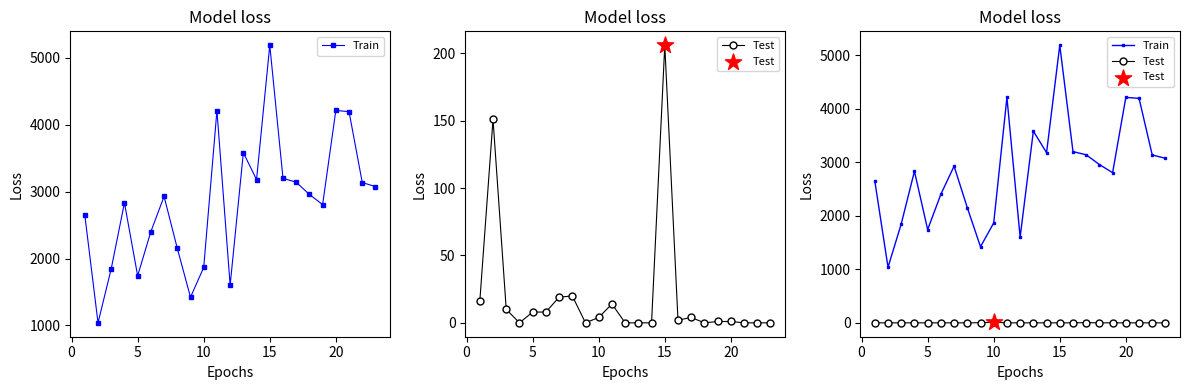

Which series contains the highest Y value?

Train